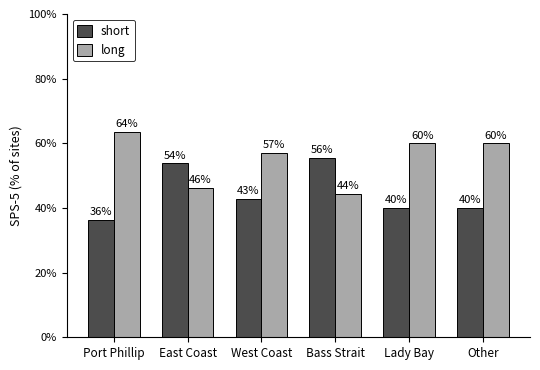

What is the approximate value of long at East Coast?

46.2